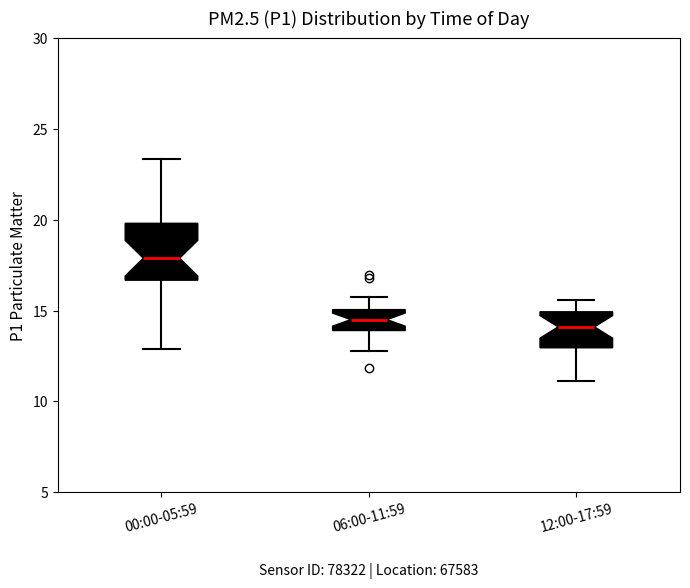

Reading left to right, read every box against the y-axis: the position of its median line, the range the box covers, and the ends of its whiskers. The values are not printed on the chart, so give them approximately, as read against the axis.

00:00-05:59: median 18.0, box 16.5 to 20.0, whiskers 13.0 to 23.5
06:00-11:59: median 14.5, box 14.0 to 15.0, whiskers 13.0 to 15.5
12:00-17:59: median 14.0, box 13.0 to 15.0, whiskers 11.0 to 15.5